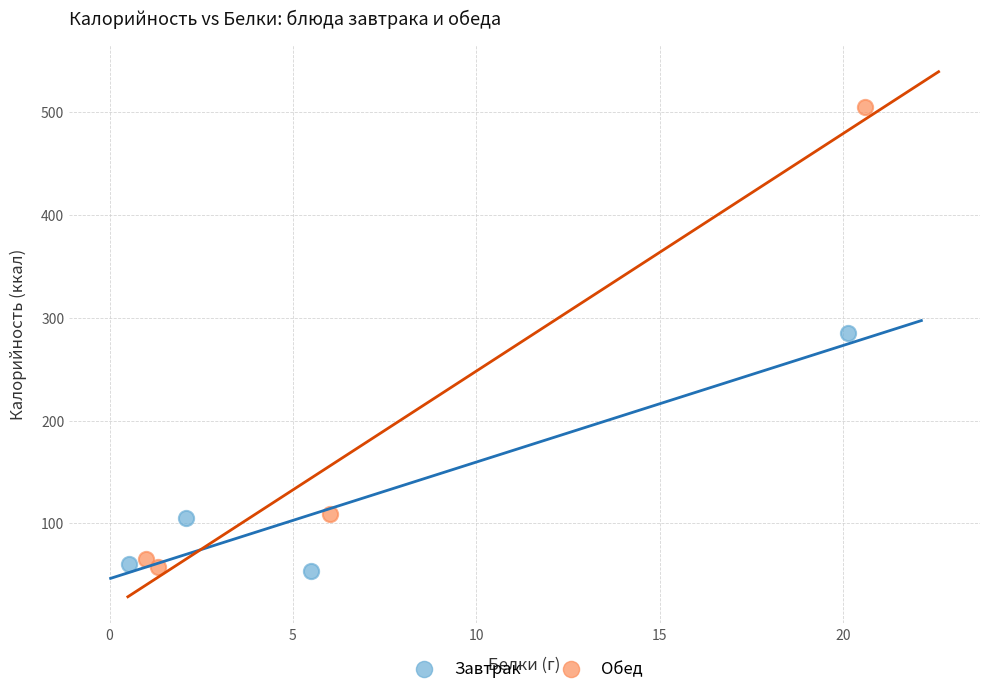

Which series contains the highest Y value?

Обед